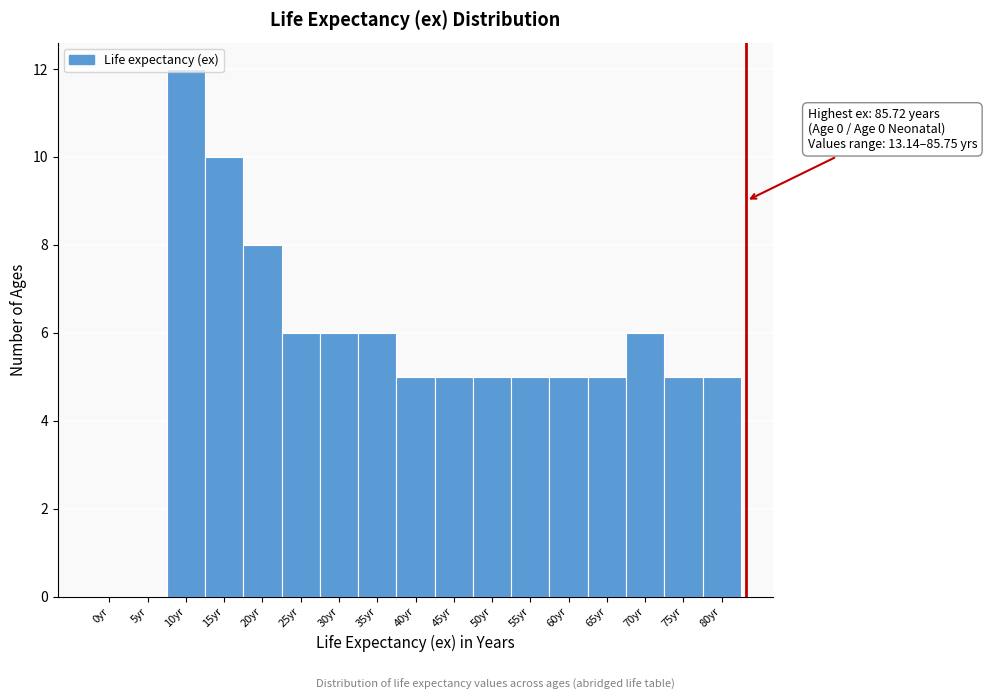

True or false: the data shows 7 at 45yr.

False